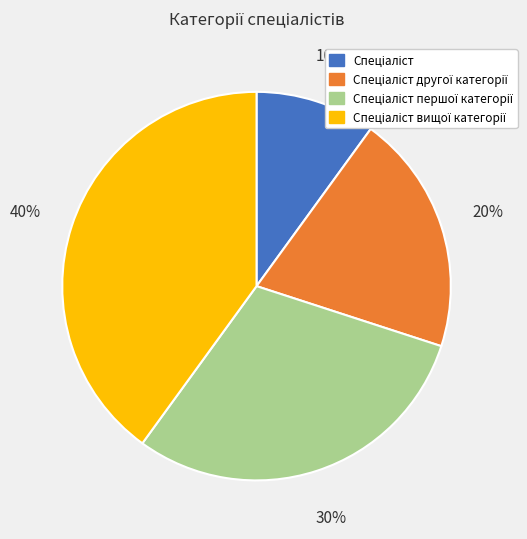

Count the number of slices in the pie.

4